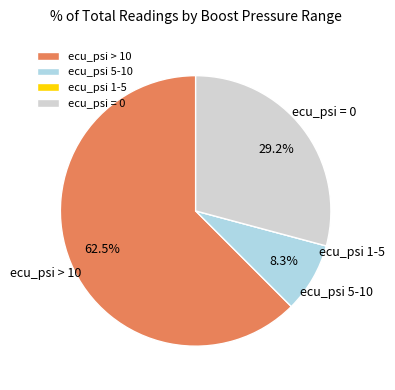

Does ecu_psi 5-10 represent more than half of the total?

No